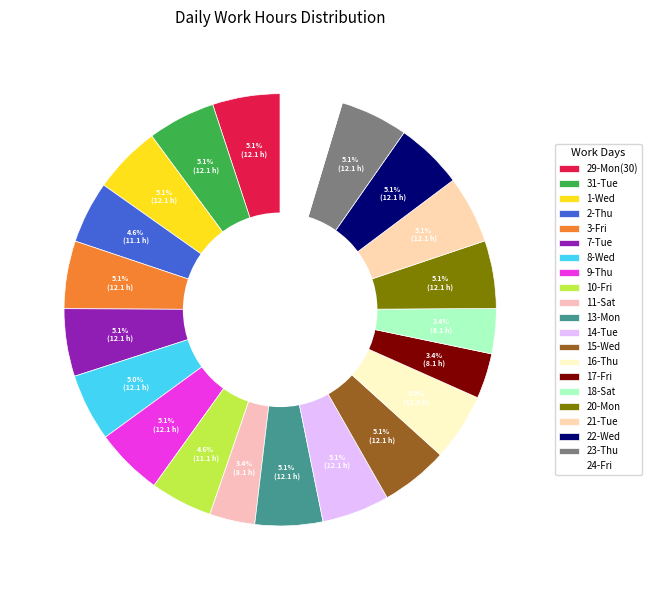

How many slices are in this pie chart?

21